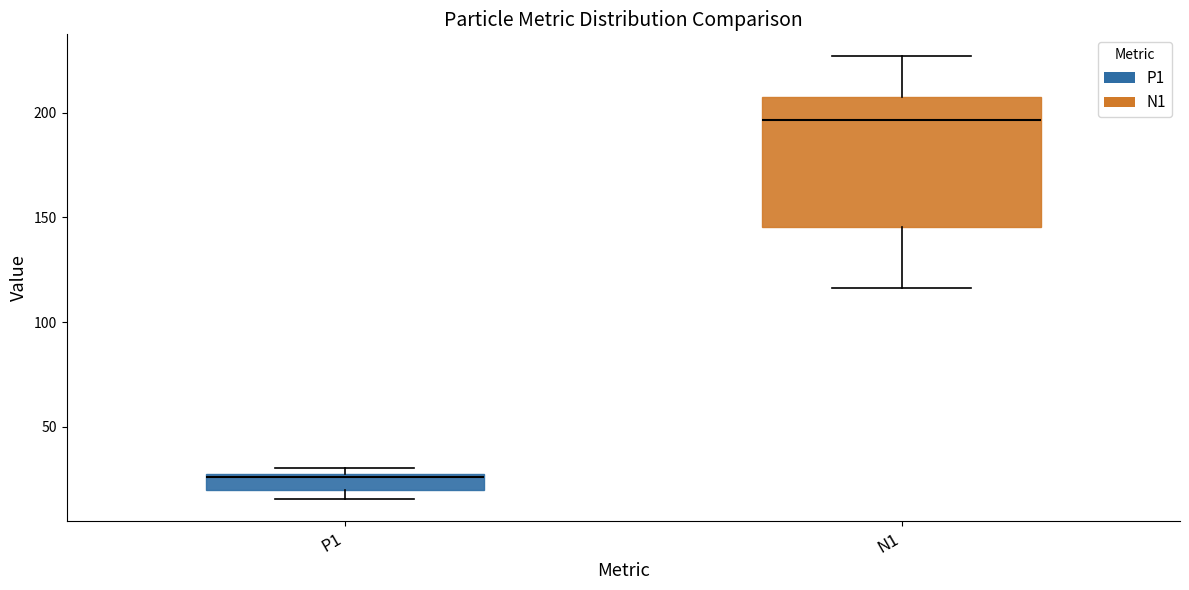

Comparing the boxes themselves (not the whiskers), which one is the tallest?

N1